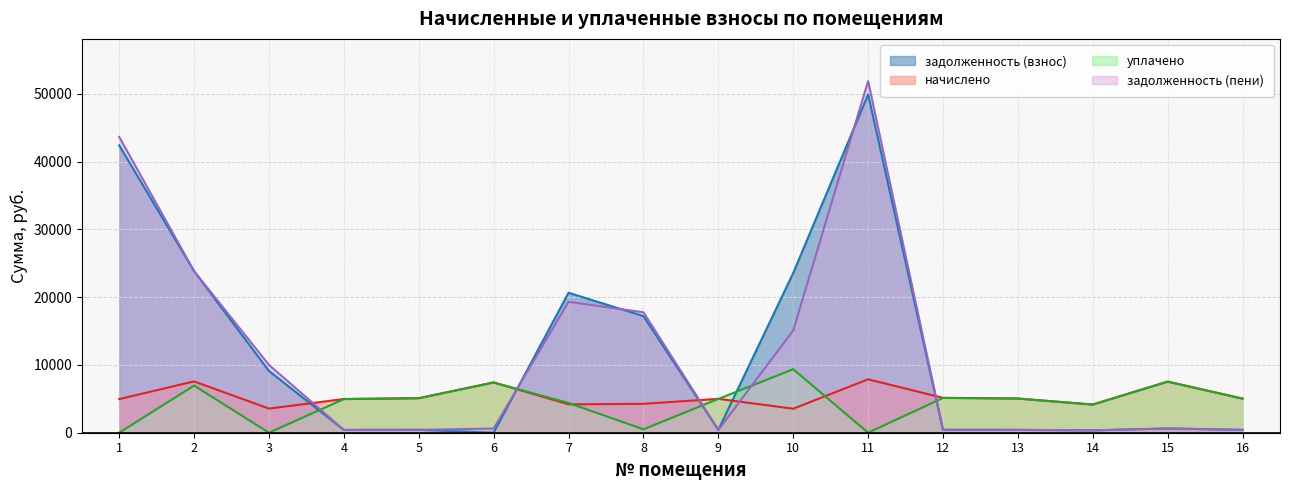

At 3, list the series in order from smallest to largest.

уплачено, начислено, задолженность (взнос), задолженность (пени)